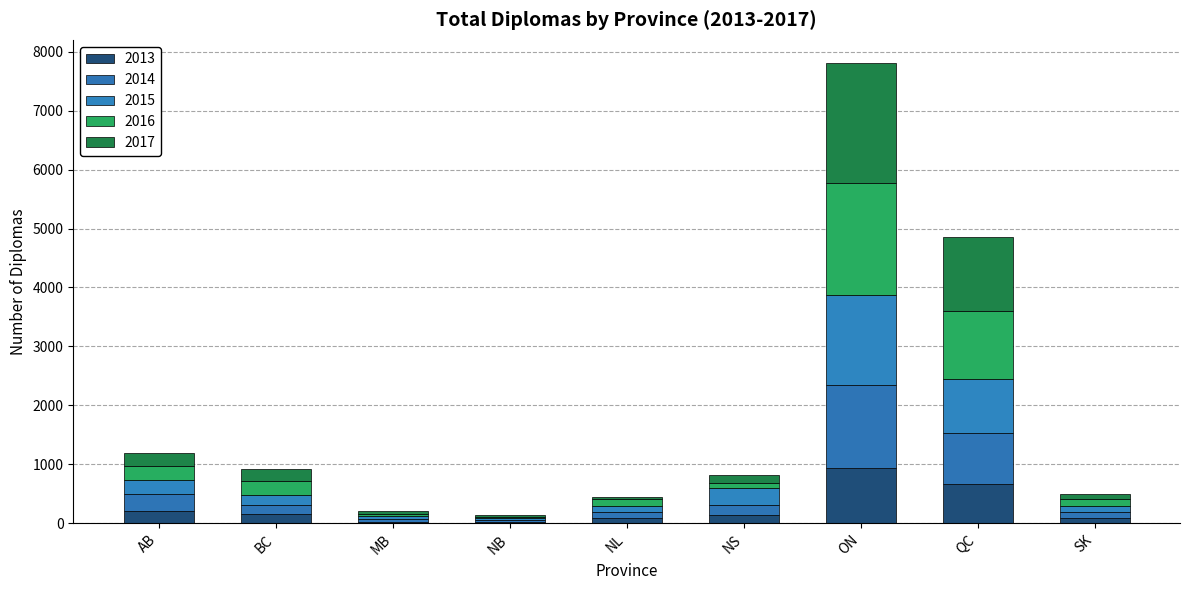

Are the bars horizontal?

No